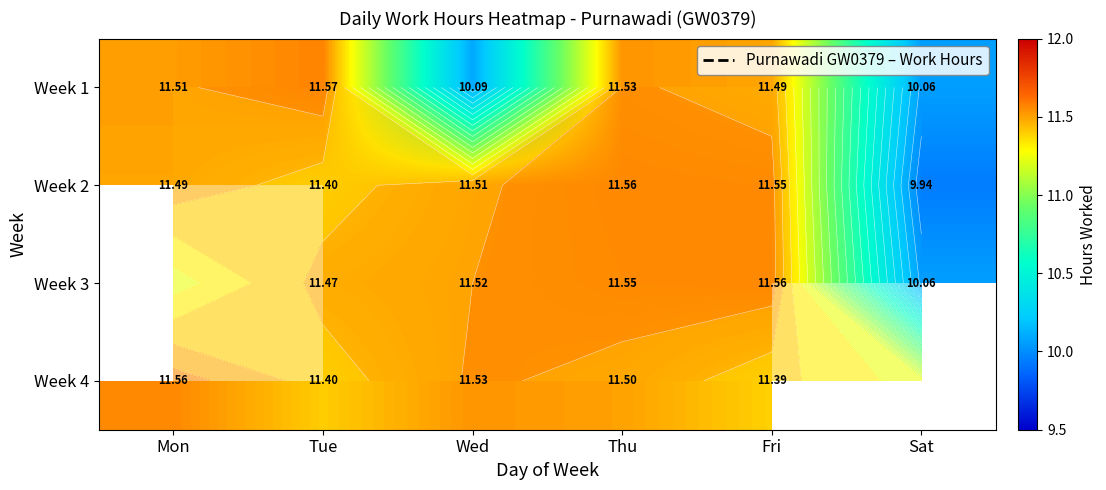

What is the difference between the second highest and second lowest values in the Week 2 series?

0.2